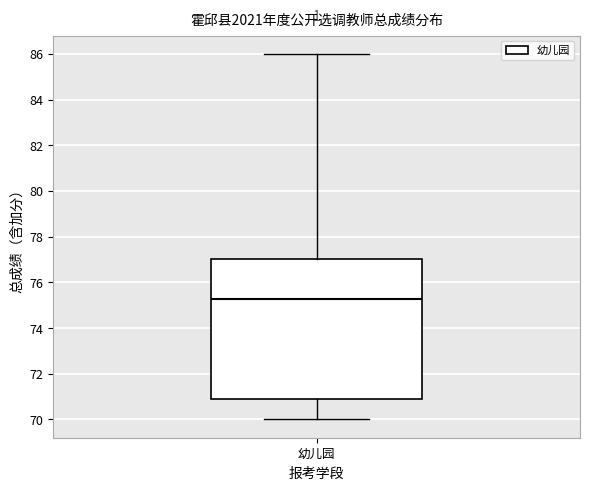

Where does the lower whisker of the box for 幼儿园 end on the y-axis? The values are not printed on the chart, so give them approximately, as read against the axis.

70.0